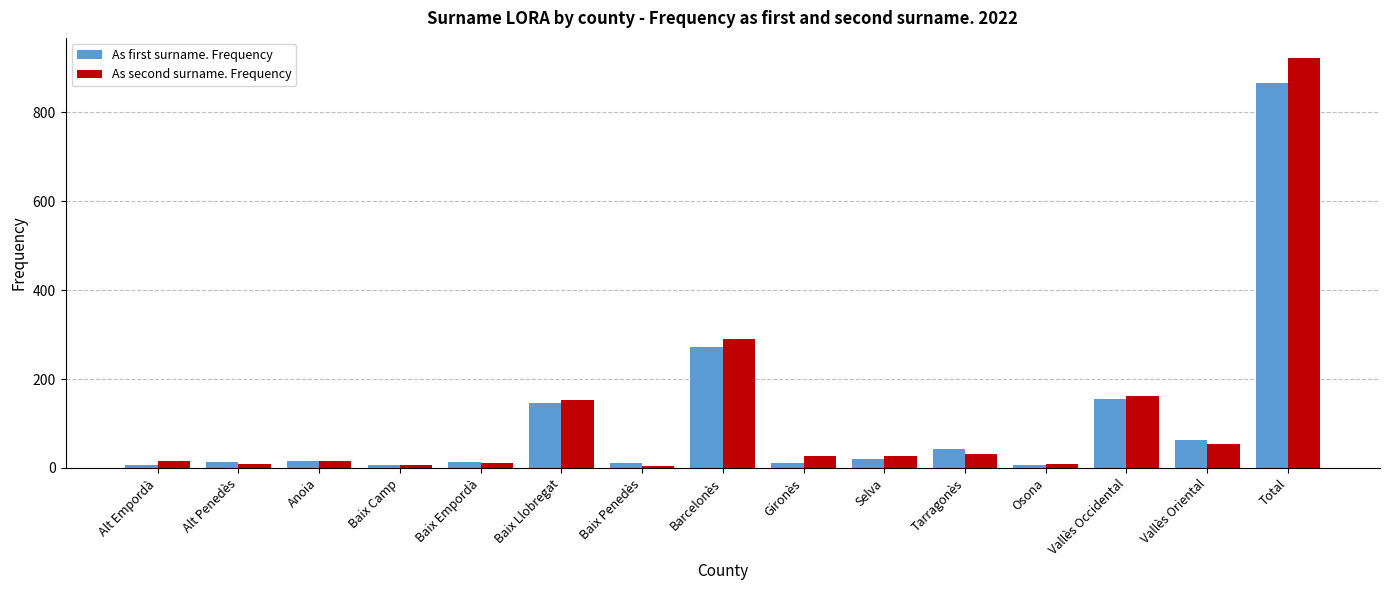

What position from the right is Alt Penedès?

14